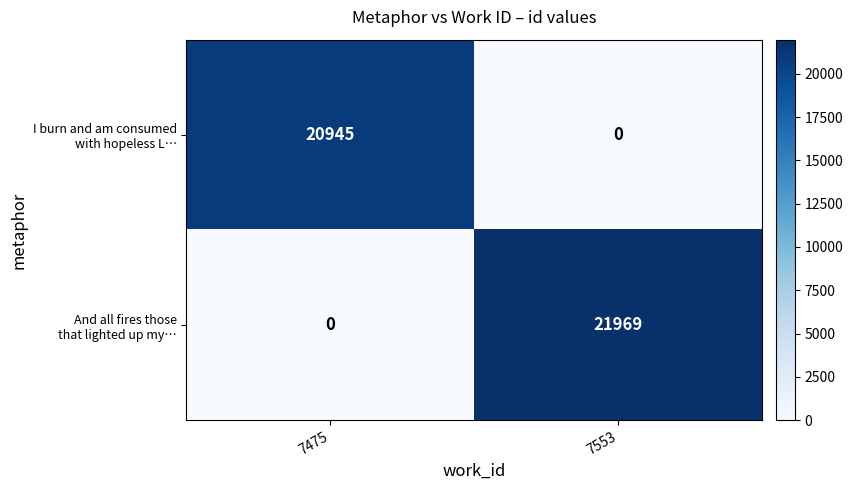

Which label corresponds to the largest value in the chart?

7553